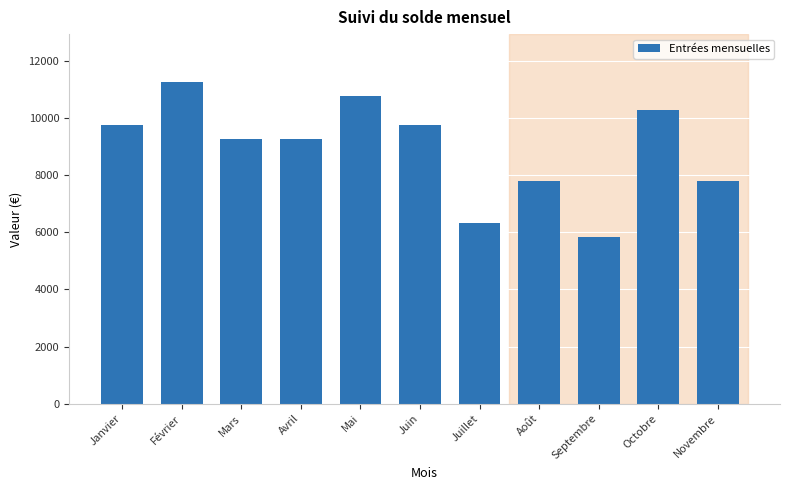

Reading right to left, transcribe all the data shown in this chart.

7800.2	10261.2	5831.4	7800.2	6323.6	9769.0	10753.4	9276.8	9276.8	11245.6	9769.0